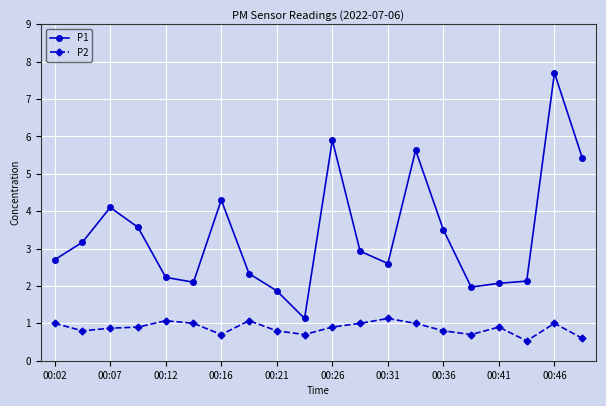

What is the difference between the maximum and minimum values in the P2 series?

0.6